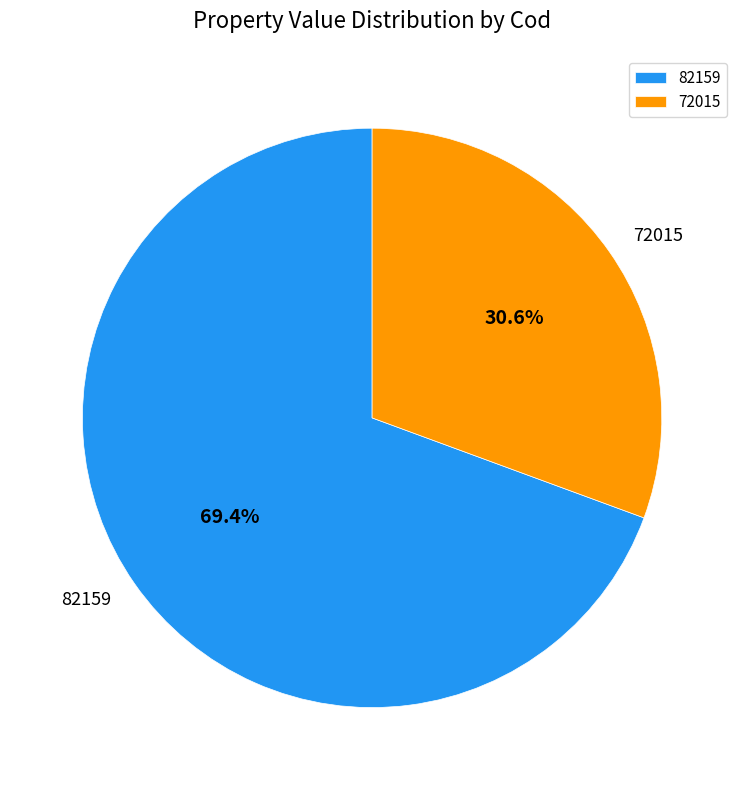

Which slice is the smallest?

72015